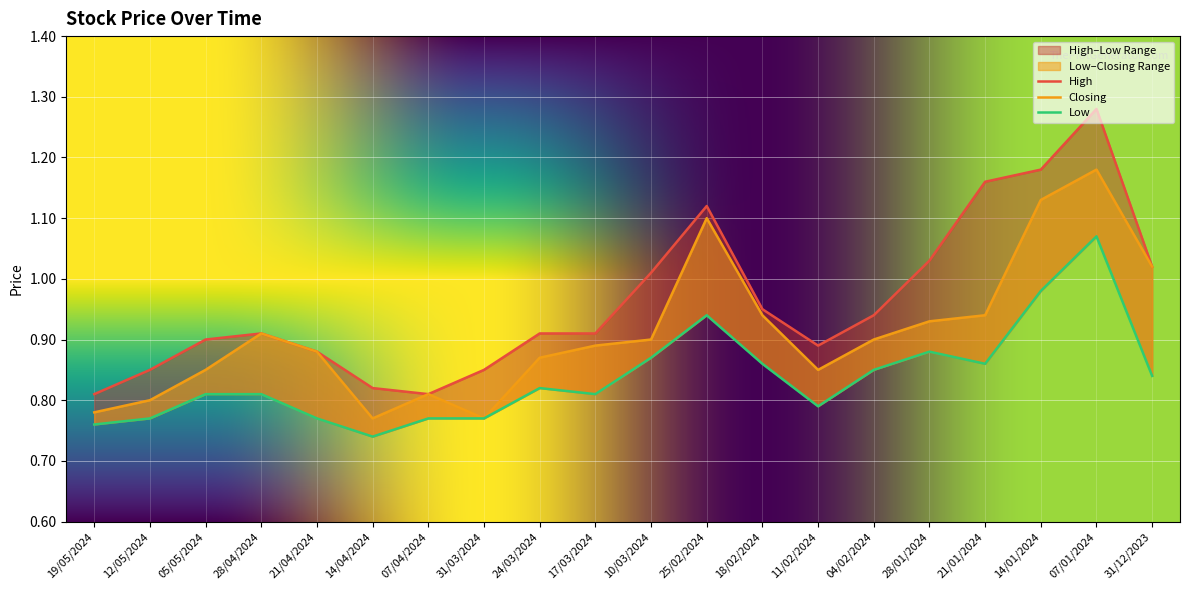

Which series has the largest total across all categories?

High